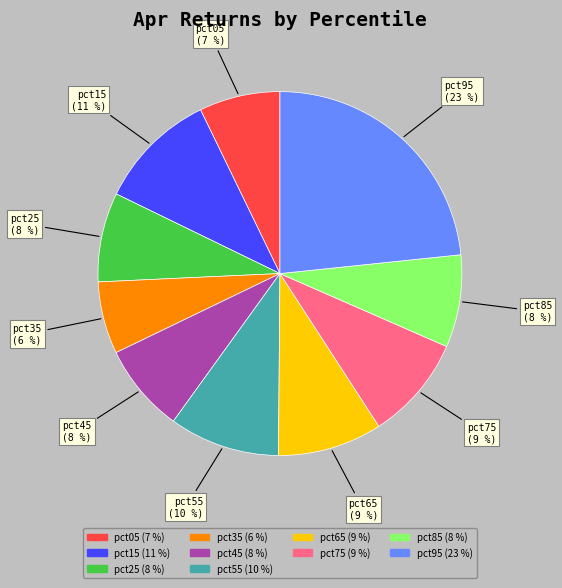

What percentage is the pct25 slice, to the nearest percent?

8%